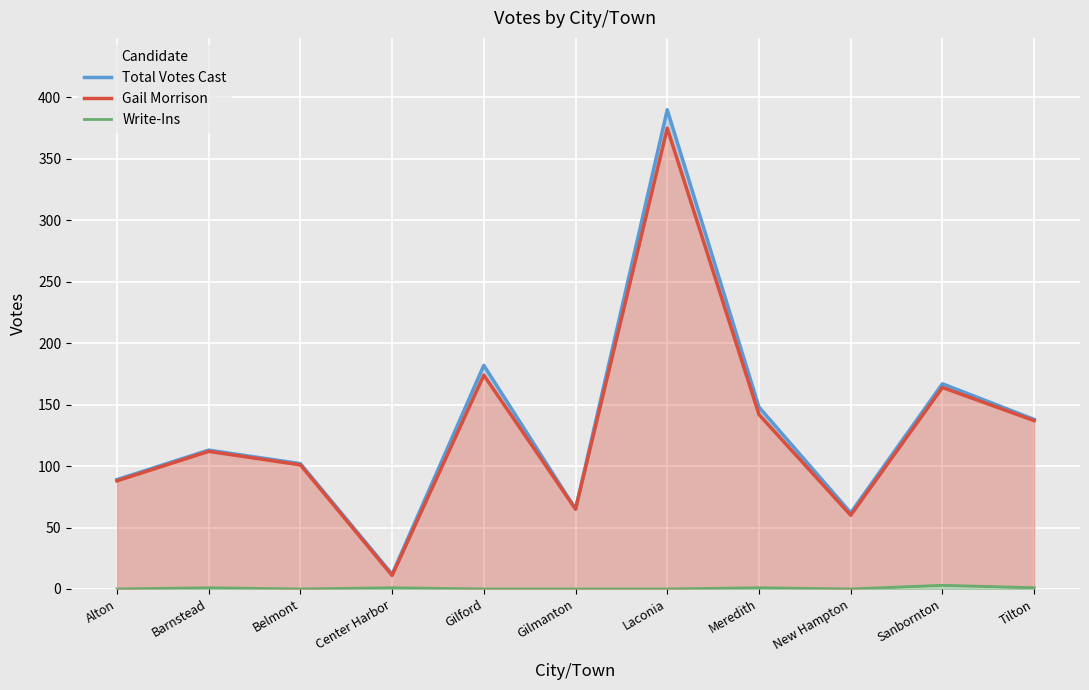

What are all the series names shown in the legend?

Total Votes Cast, Gail Morrison, Write-Ins